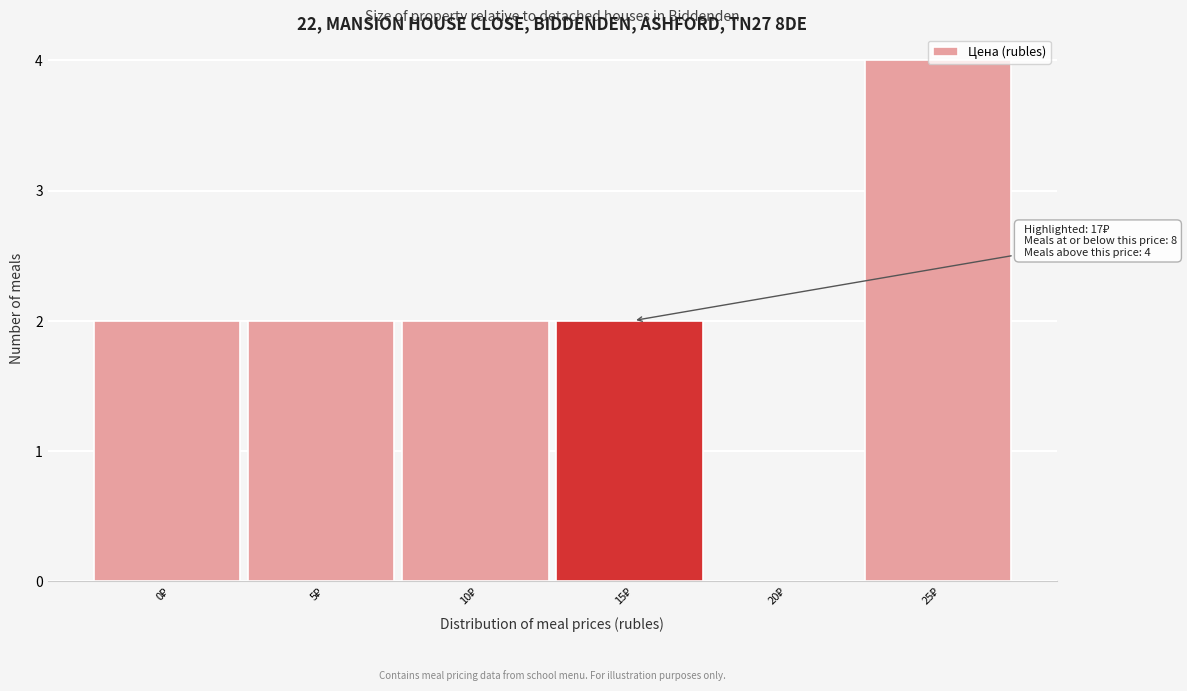

What is the sum of all values?

12